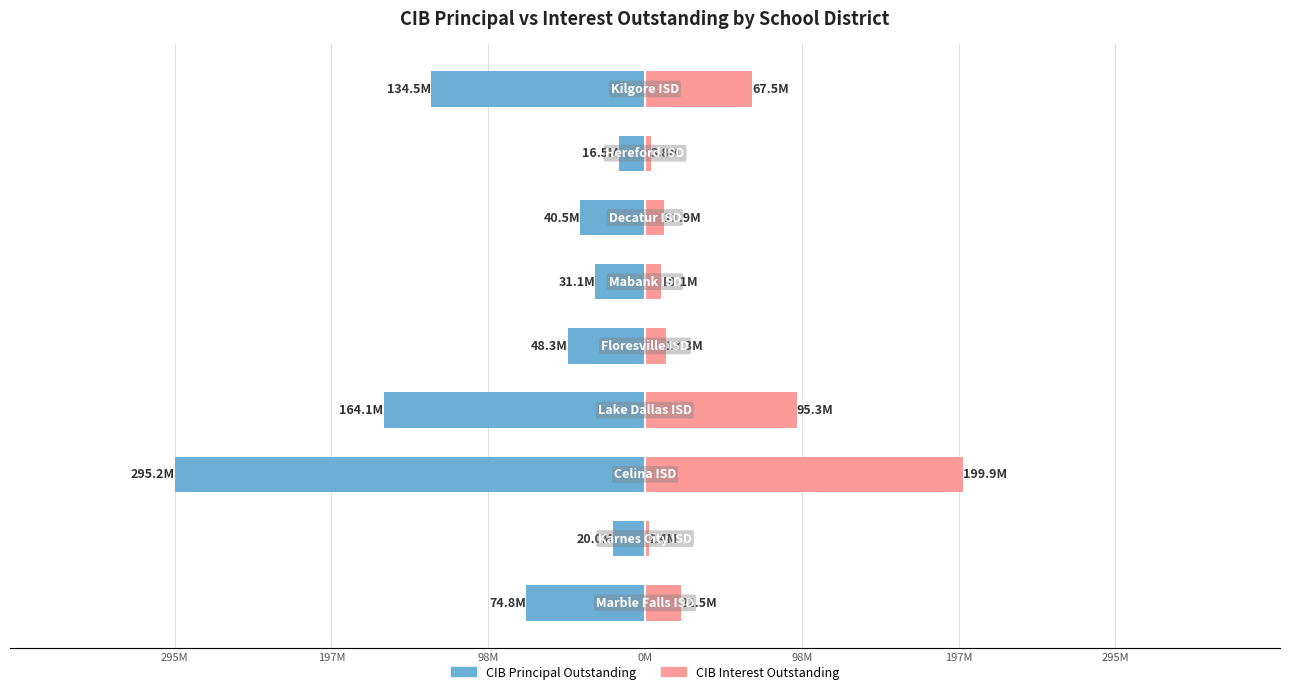

What is the value of the CIB Principal Outstanding bar at the 1st from the left?

-74825000.0